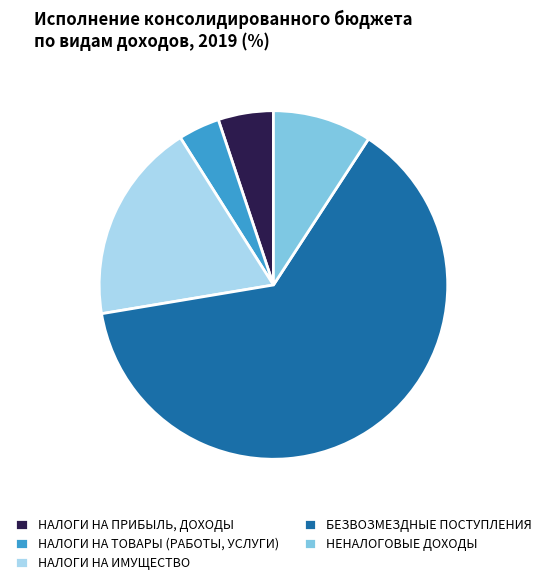

Which category has the smallest portion of the pie?

НАЛОГИ НА ТОВАРЫ (РАБОТЫ, УСЛУГИ)